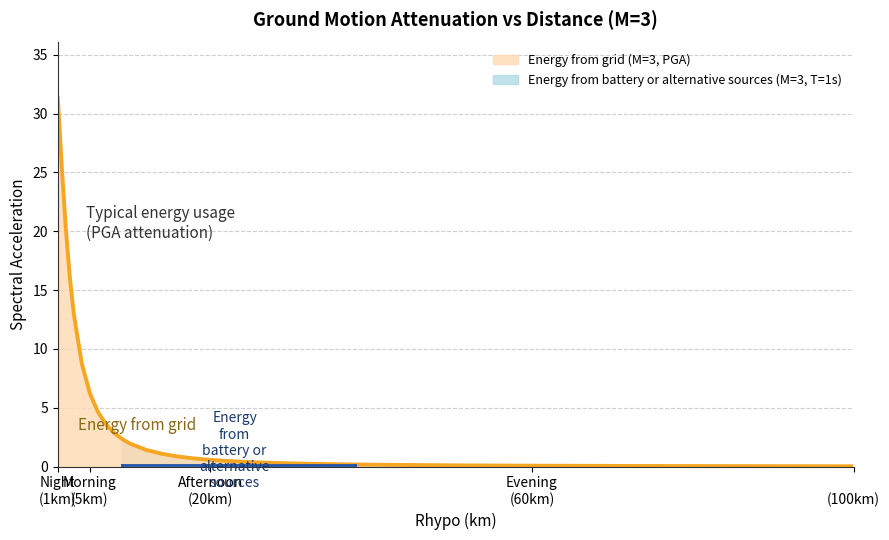

What is the change in value from 16 to 32?

-0.6